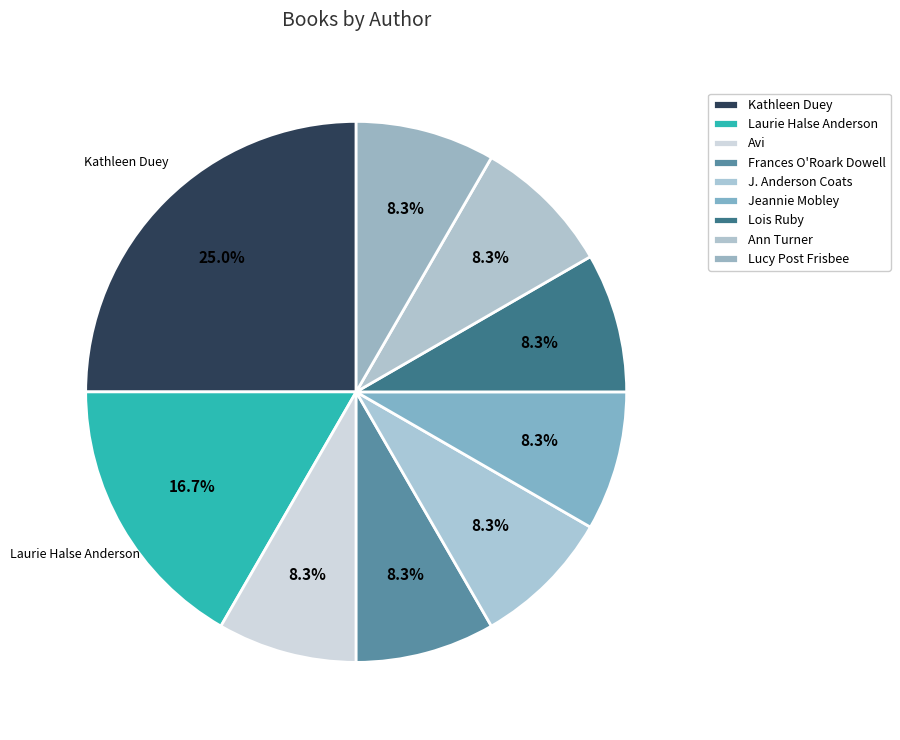

How many segments does this pie chart have?

9